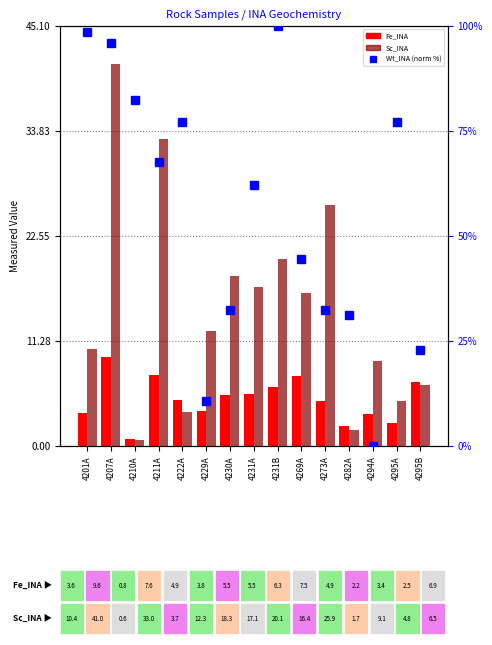

What is the difference between the second highest and second lowest values in the Fe_INA series?

5.5